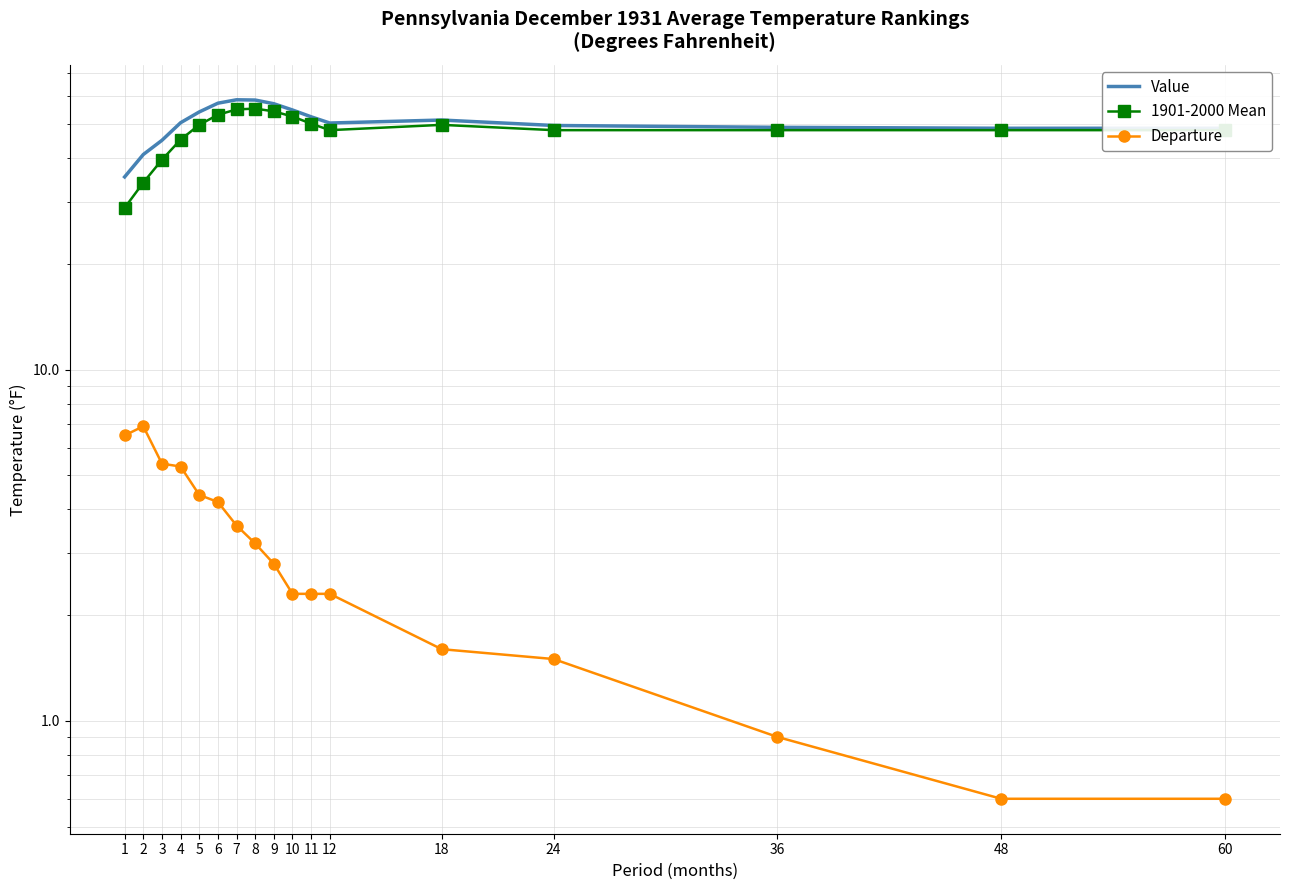

True or false: 1901-2000 Mean and Value cross at least once.

False